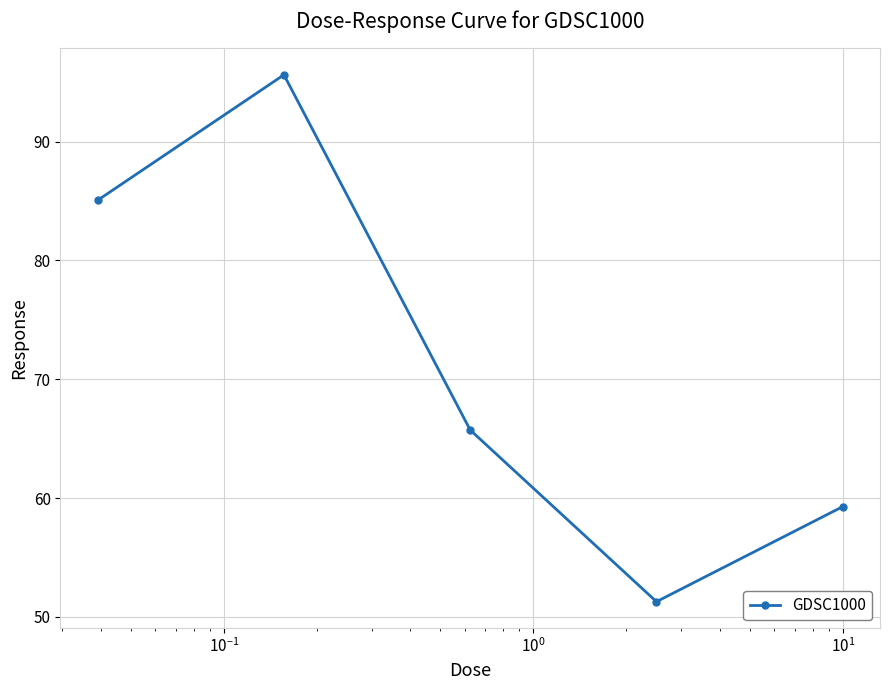

What is the maximum value shown in the chart?

95.6